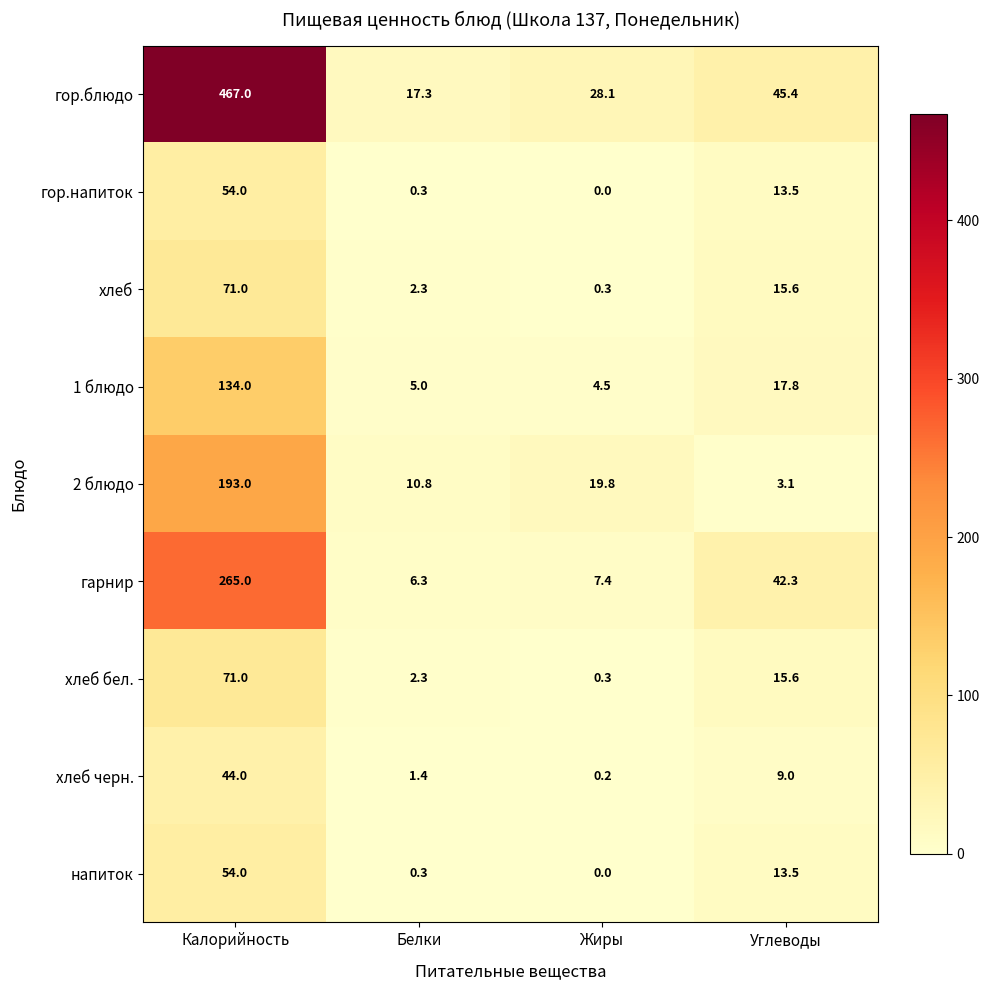

What is the difference between the maximum and minimum values in the напиток series?

54.0